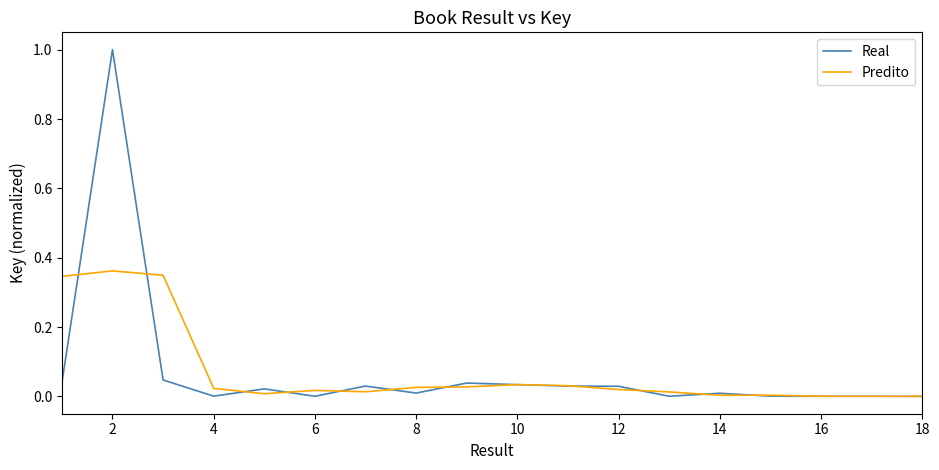

List the series in order of their peak value, highest first.

Real, Predito